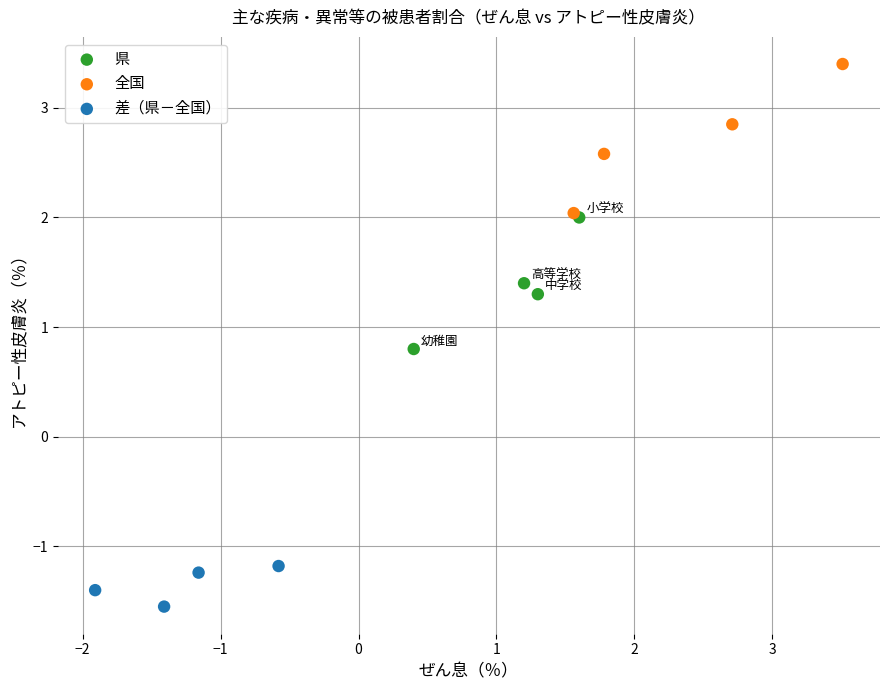

Which series reaches the maximum Y coordinate?

全国